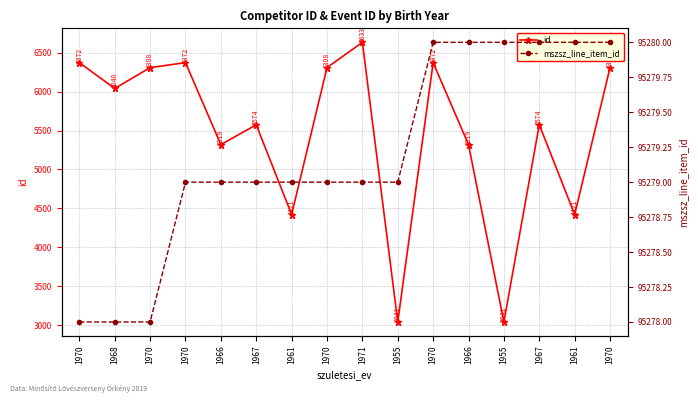

Which has a higher value, 1968 or 1970?

1970